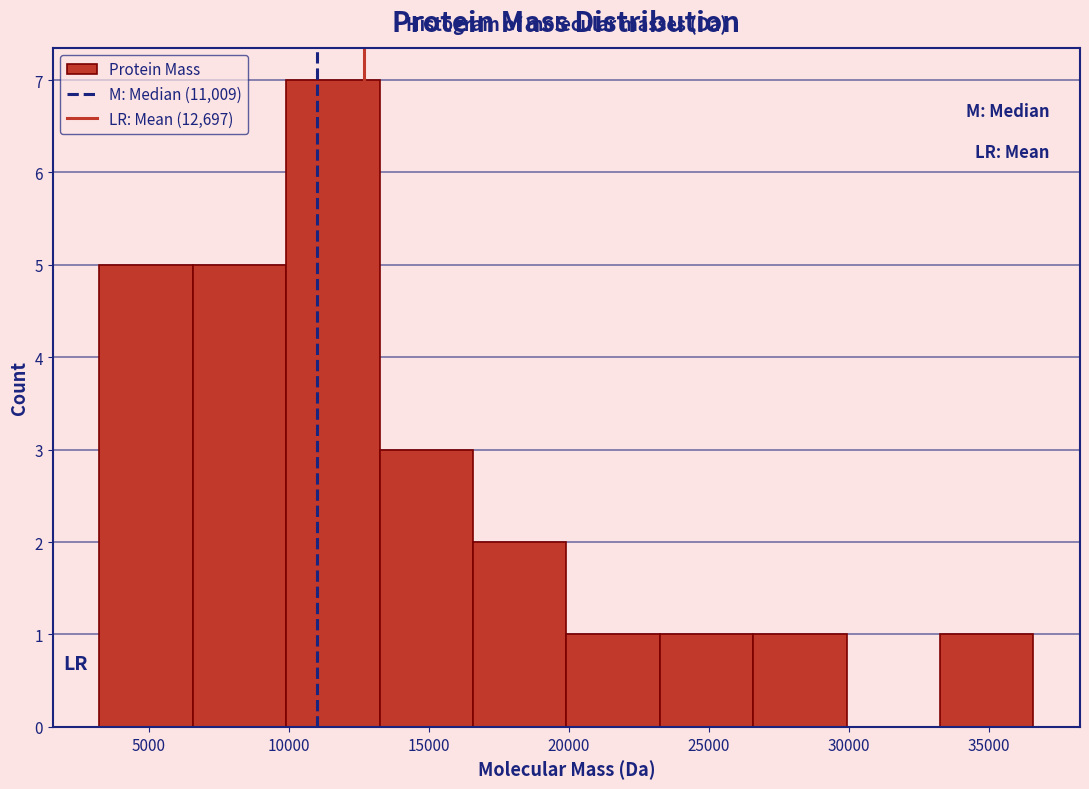

Reading left to right, transcribe this chart: for each bar, give the range it covers on the x-axis and its height. Neither the bar edges nor the heights are printed on the chart, so give them approximately, as read against the axes.

3000 to 6500: 5
6500 to 10000: 5
10000 to 13000: 7
13000 to 16500: 3
16500 to 20000: 2
20000 to 23000: 1
23000 to 26500: 1
26500 to 30000: 1
30000 to 33000: 0
33000 to 36500: 1